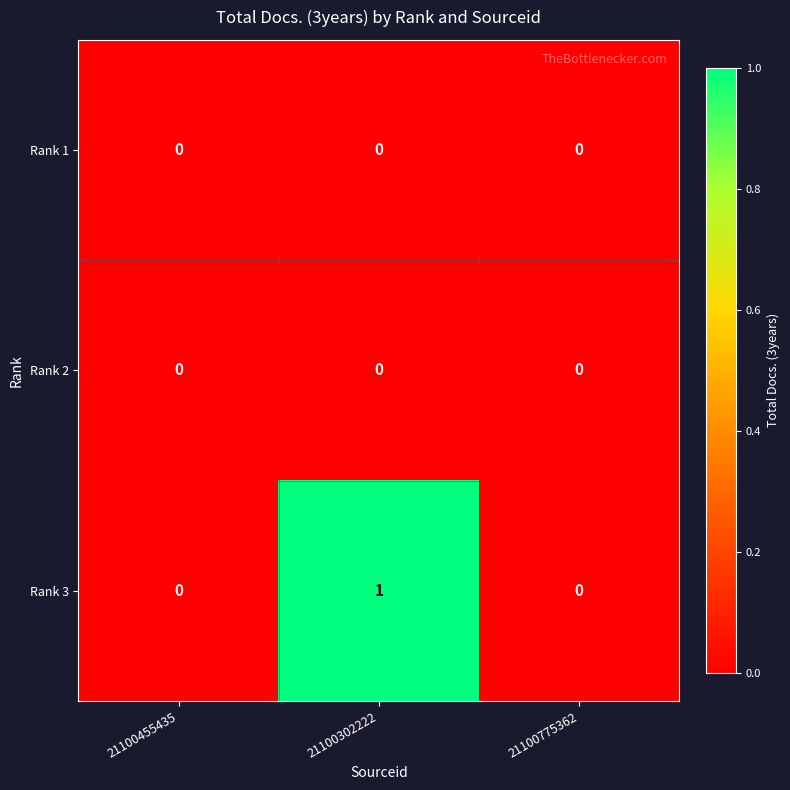

Reading left to right, list all the values displayed in this chart.

Rank 1: 0	0	0
Rank 2: 0	0	0
Rank 3: 0	1	0